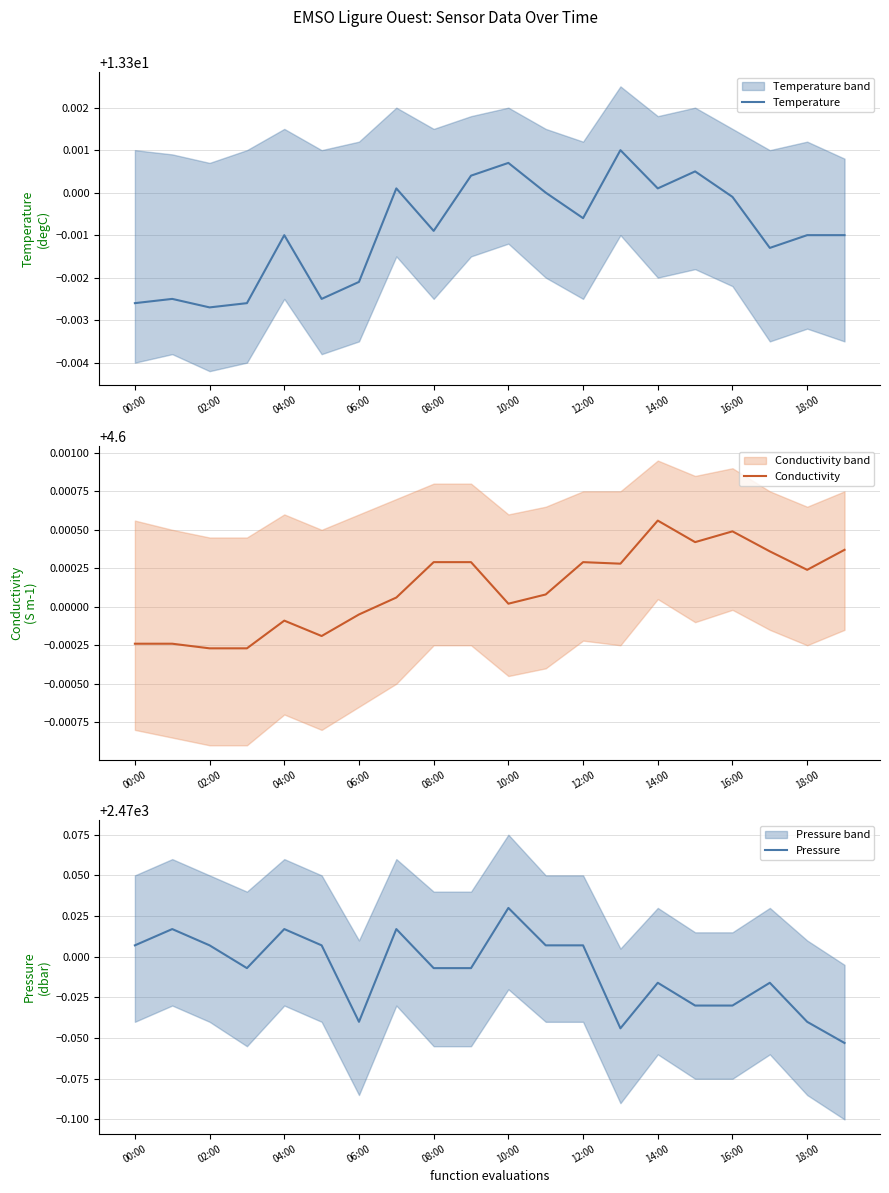

The value of Temperature at 12:00 is 13.3. True or false?

True